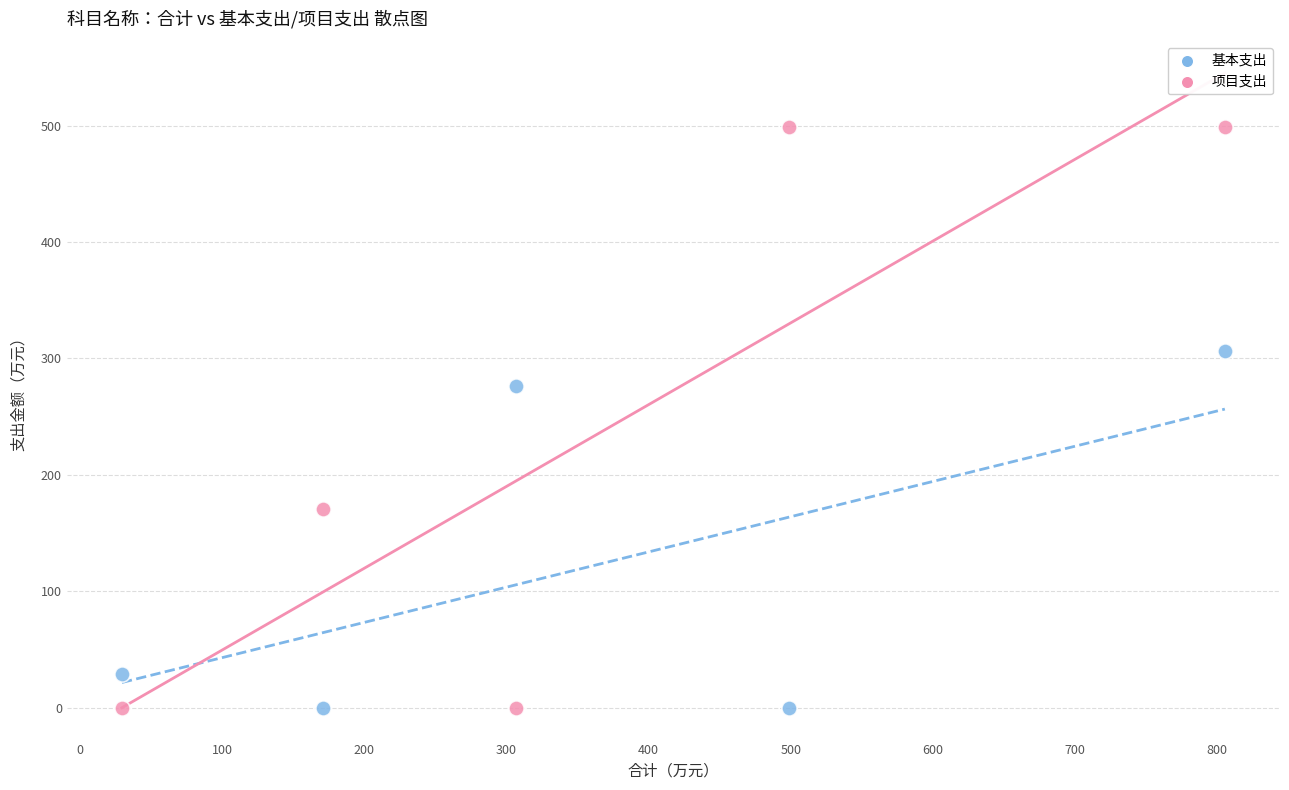

Which series reaches the maximum Y coordinate?

项目支出